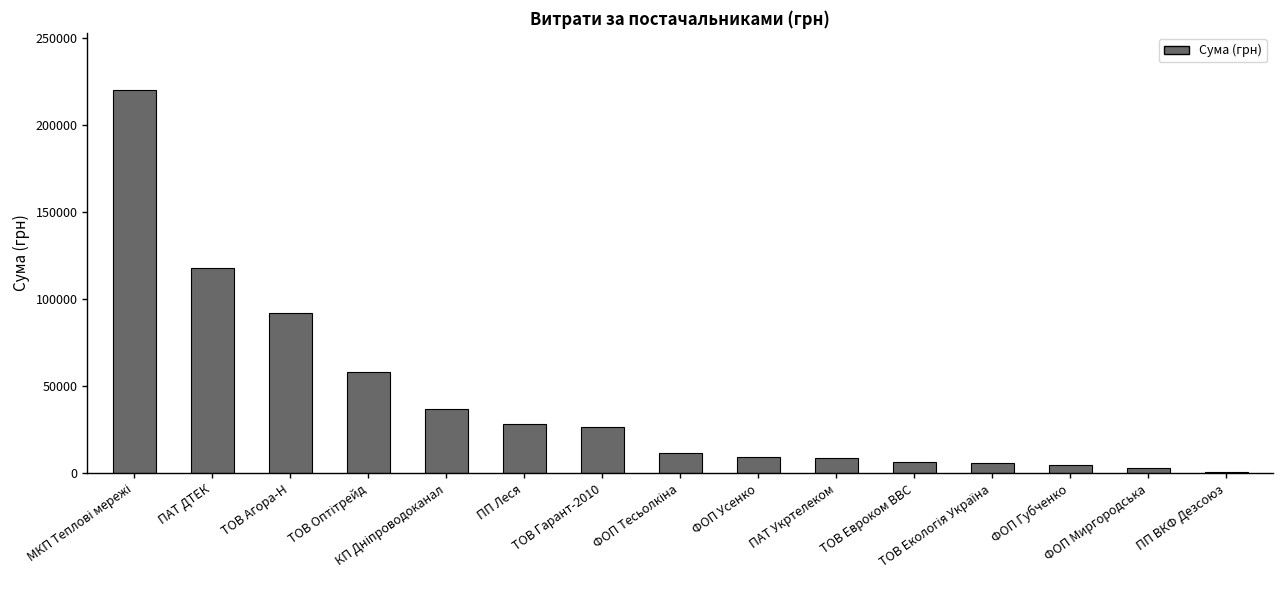

The chart shows a value of 805.0 at ПП ВКФ Дезсоюз. True or false?

True